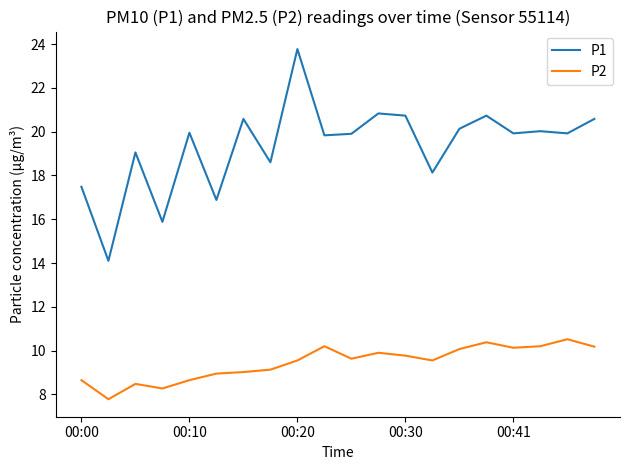

Which series has the largest total across all categories?

P1